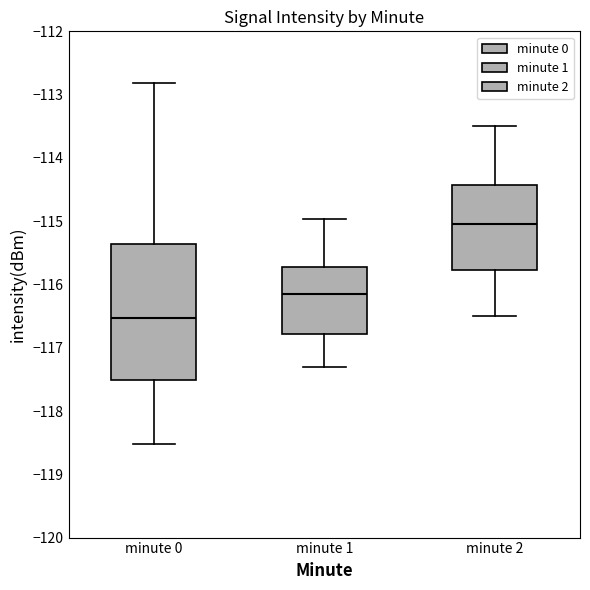

Which box's median line is the highest?

minute 2